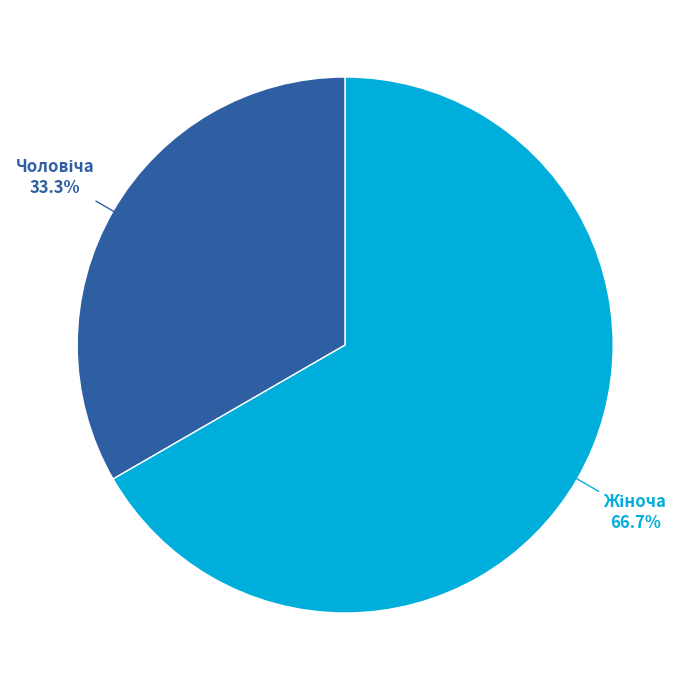

Is there any slice that represents more than half of the pie?

Yes